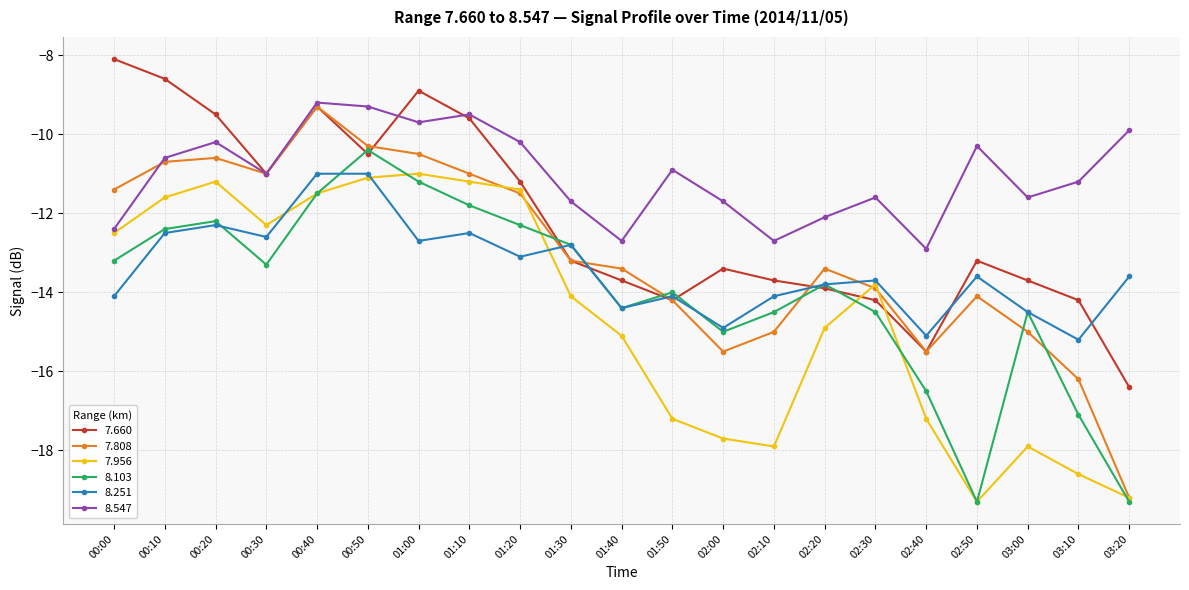

What is the label of the 19th point from the left?

03:00